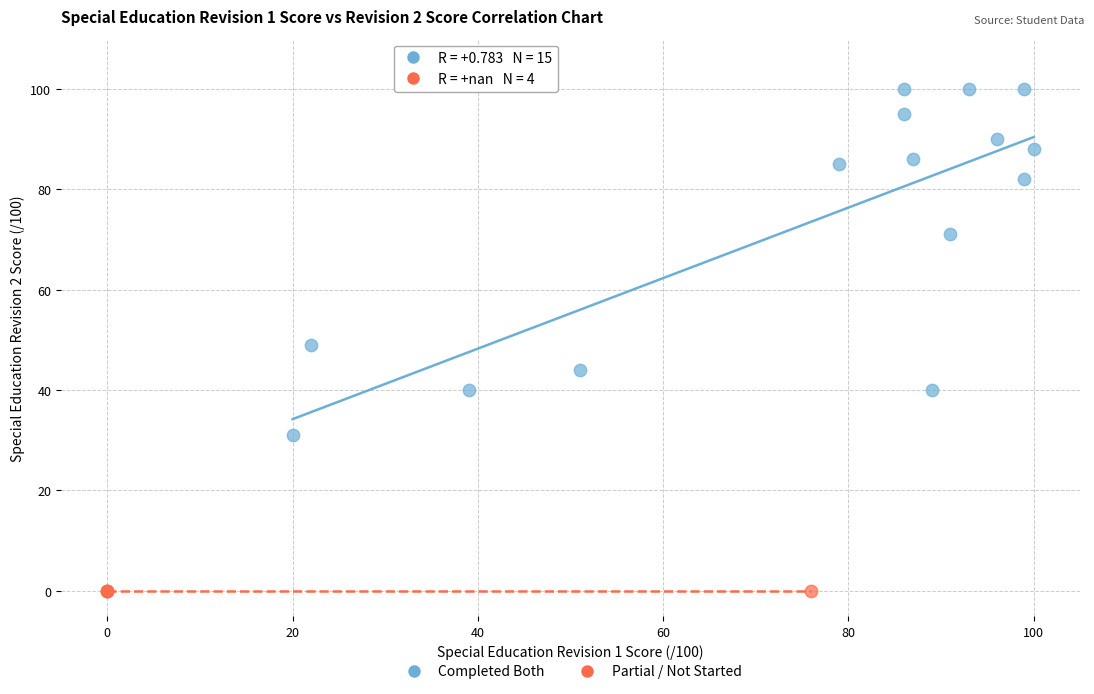

Which series contains the lowest Y value?

Partial / Not Started